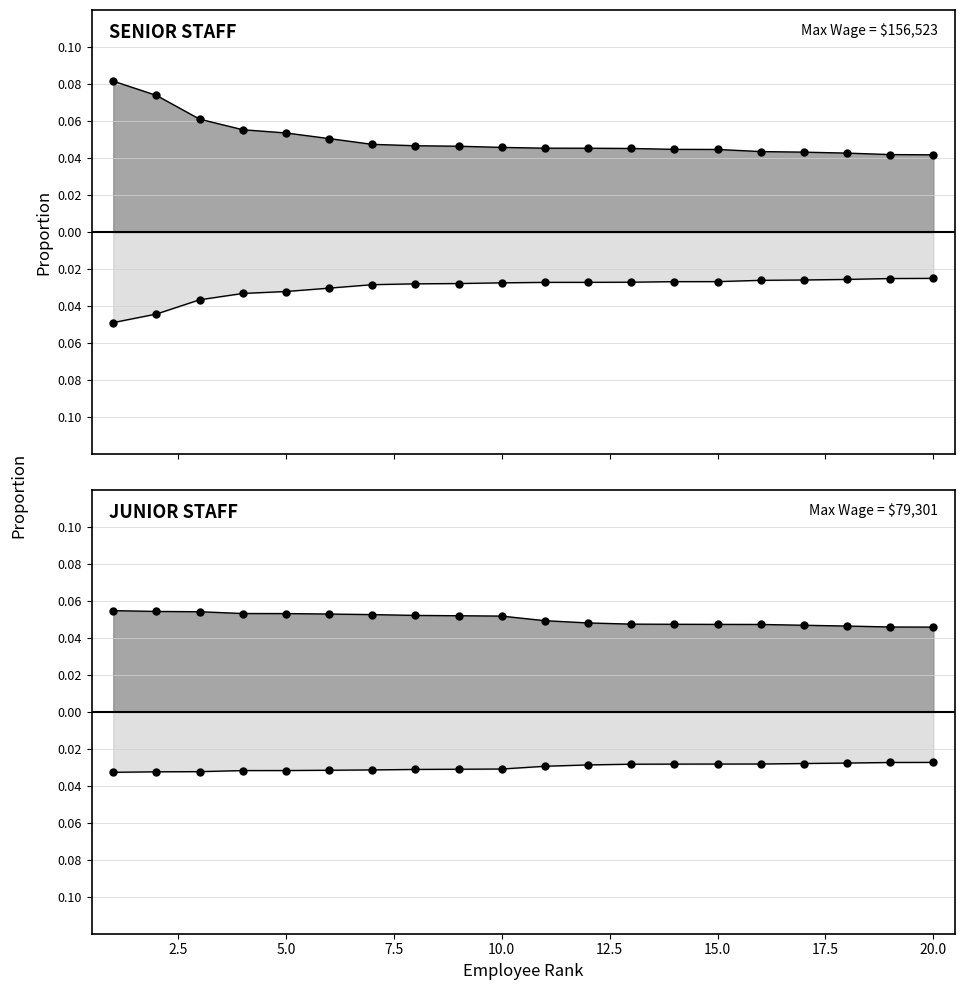

Rank the series by their average value, from lowest to highest.

Senior Staff (Top 20), Junior Staff (Next 20)